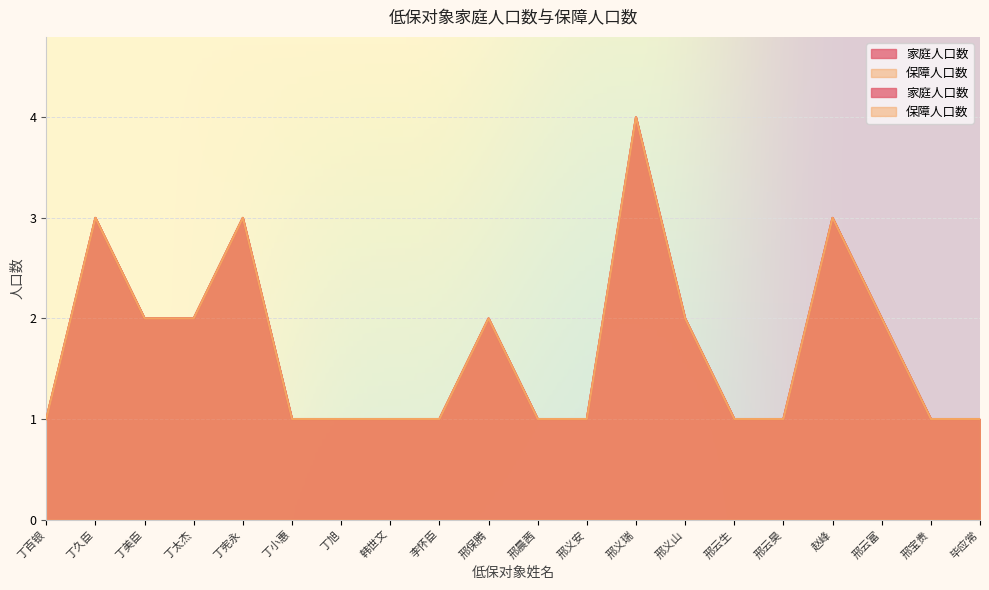

Which series changed the most between 韩世文 and 邢云生?

家庭人口数